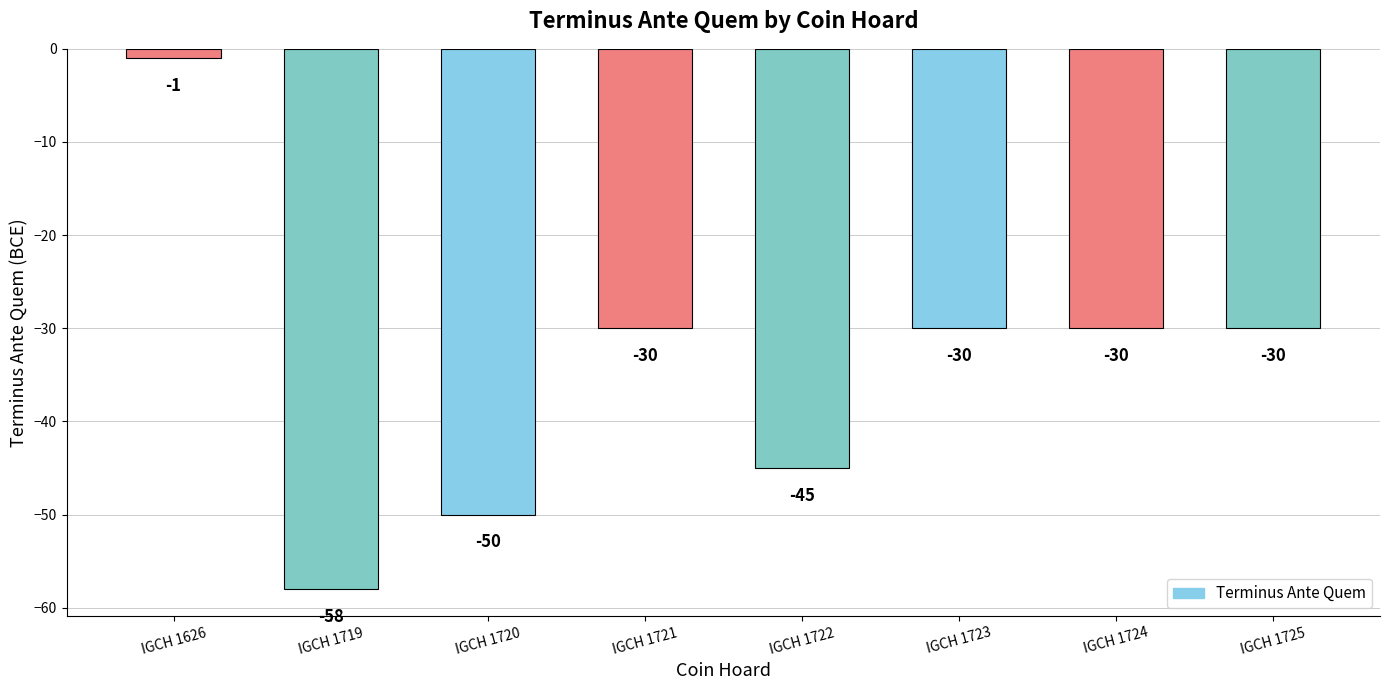

What is the average value?

-34